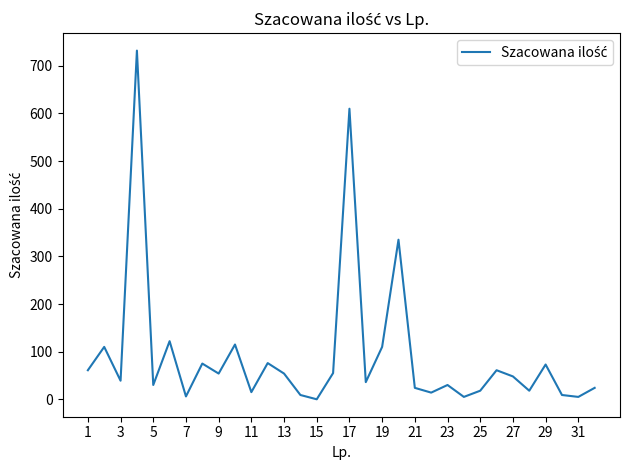

What is the maximum value shown in the chart?

732